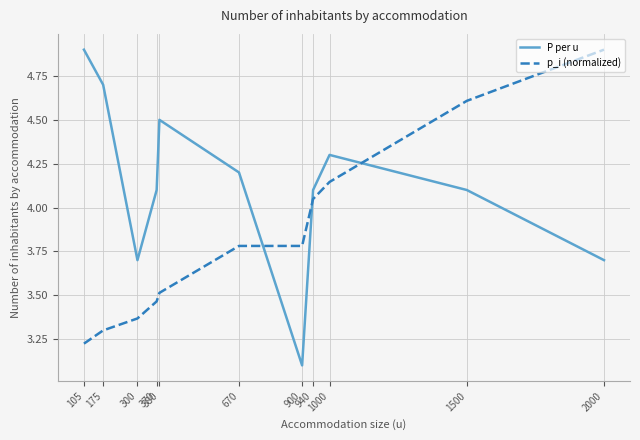

Rank the series at 175 from highest to lowest value.

P per u, p_i (normalized)